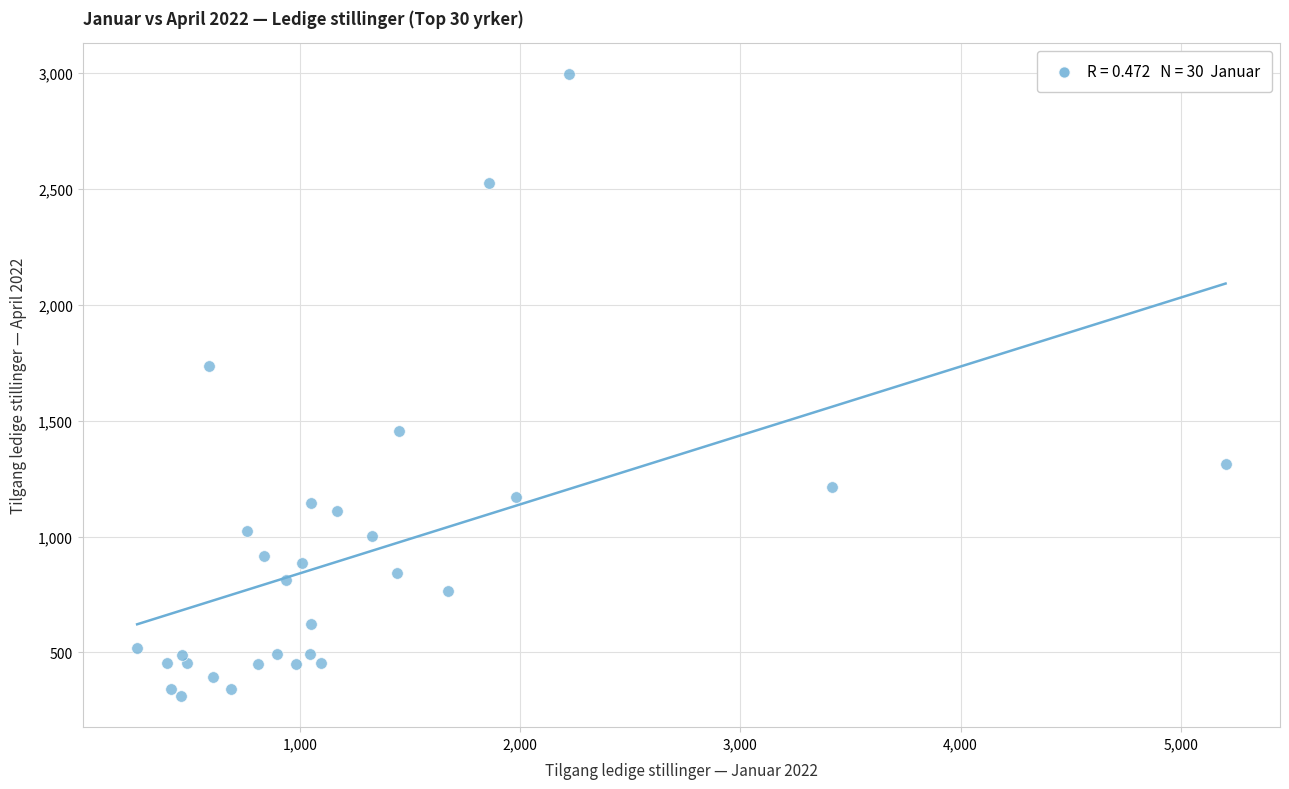

What Y value in the scatter plot is closest to 1653?

1735